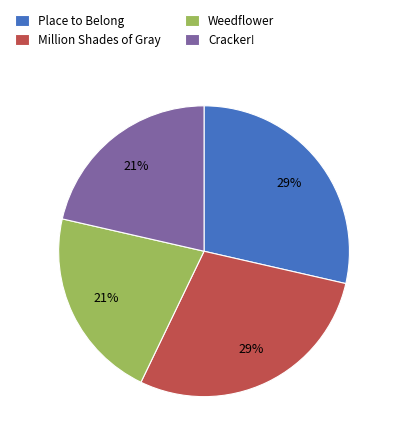

Combined, do Place to Belong and Million Shades of Gray account for over 50%?

Yes